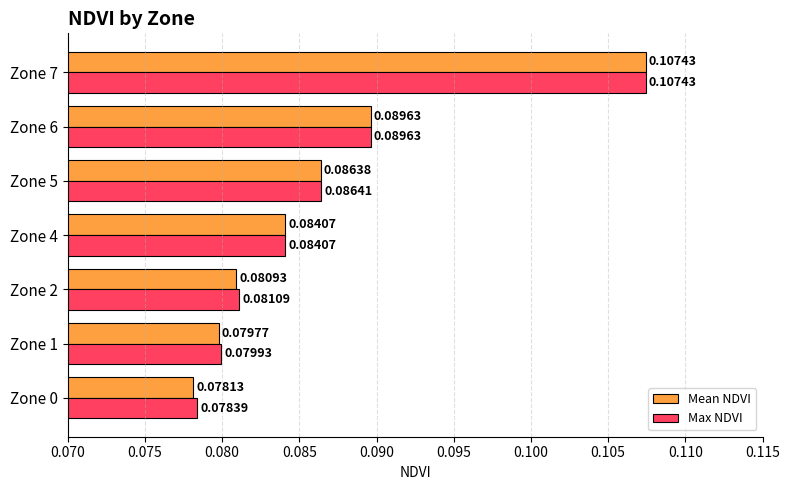

What are all the series names shown in the legend?

Mean NDVI, Max NDVI